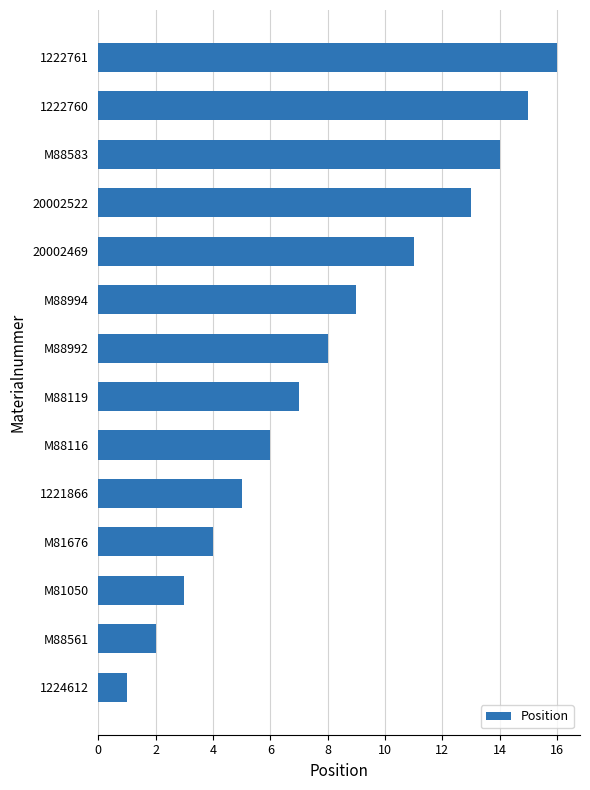

What is the greatest value displayed?

16